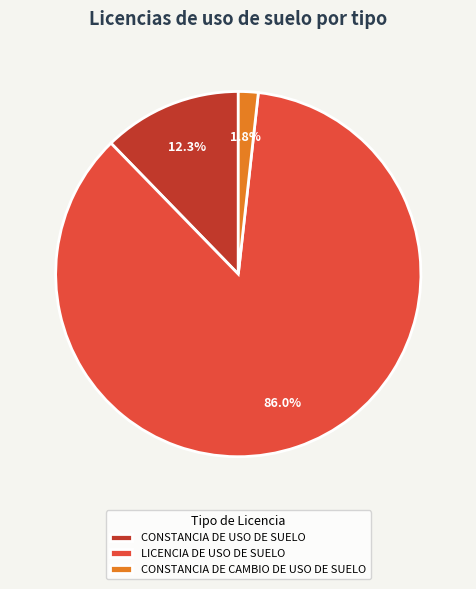

Which category has the biggest portion of the pie?

LICENCIA DE USO DE SUELO